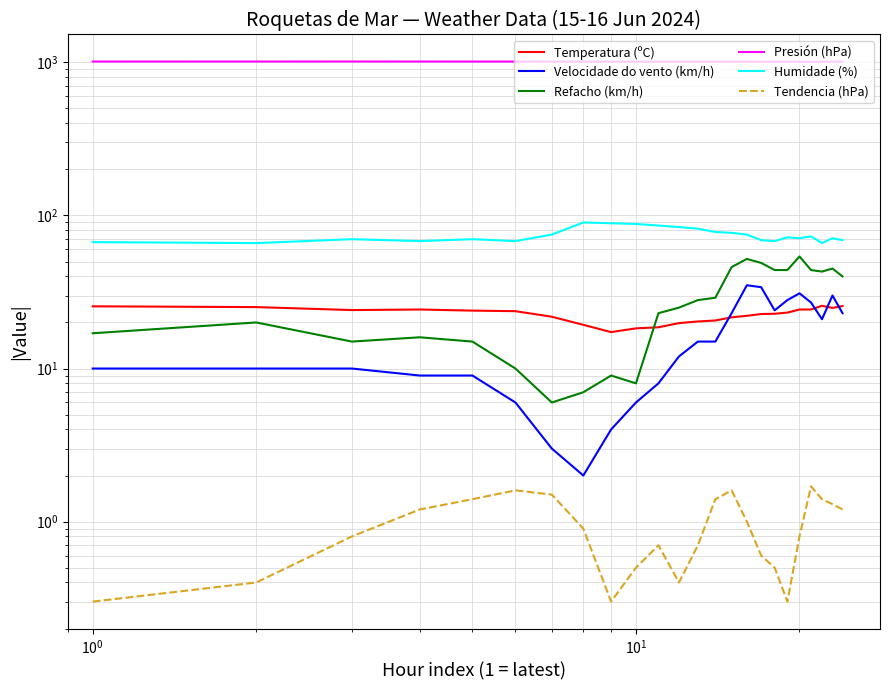

How many lines are shown in the chart?

6